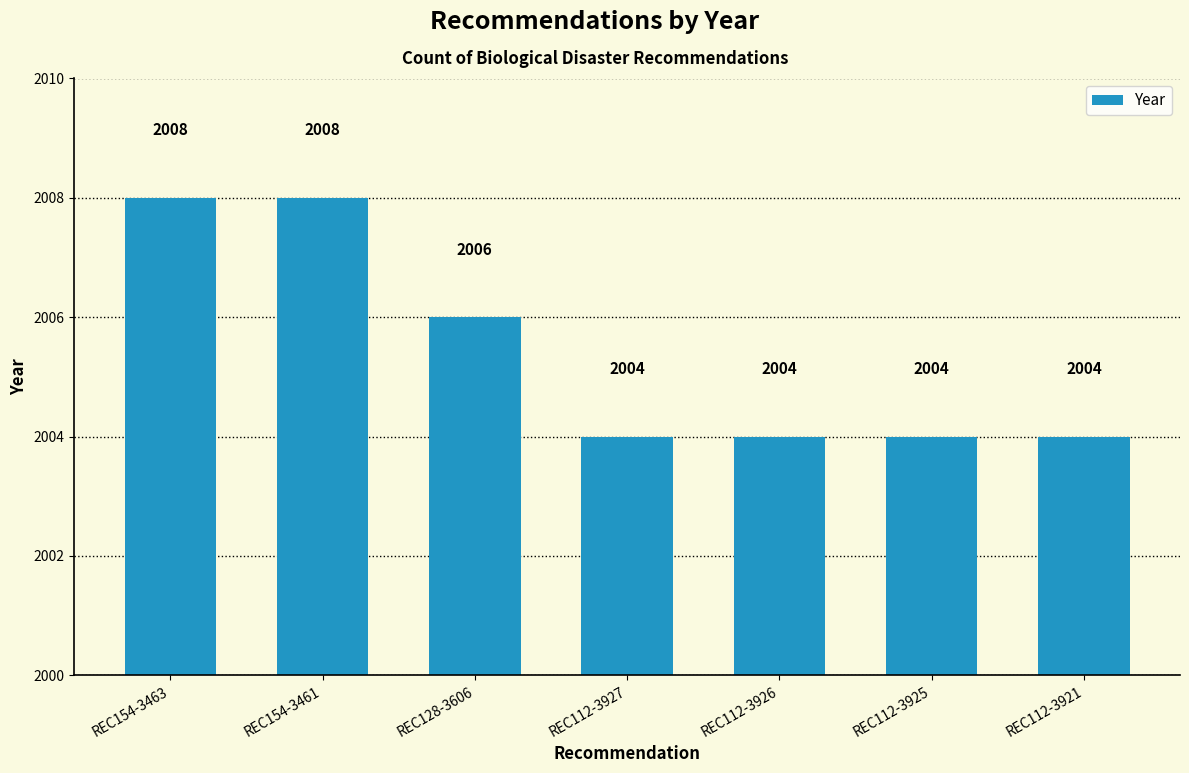

What is the smallest value displayed?

2004